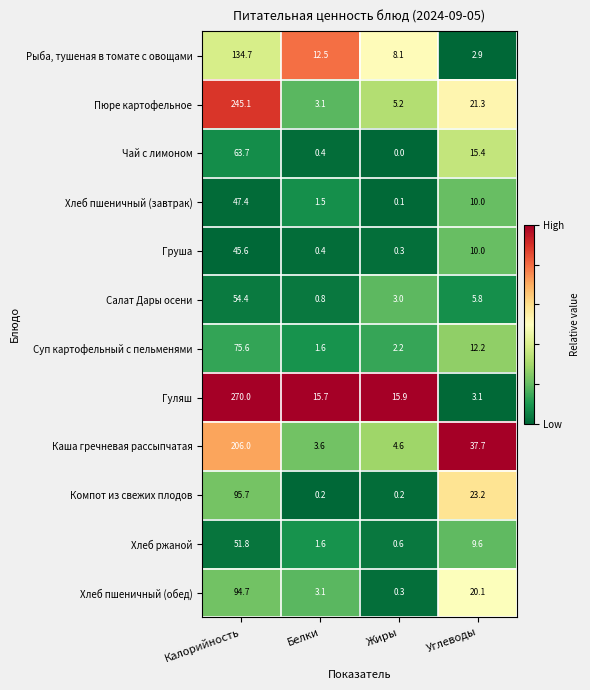

What is the approximate value of Пюре картофельное at Калорийность?

245.1